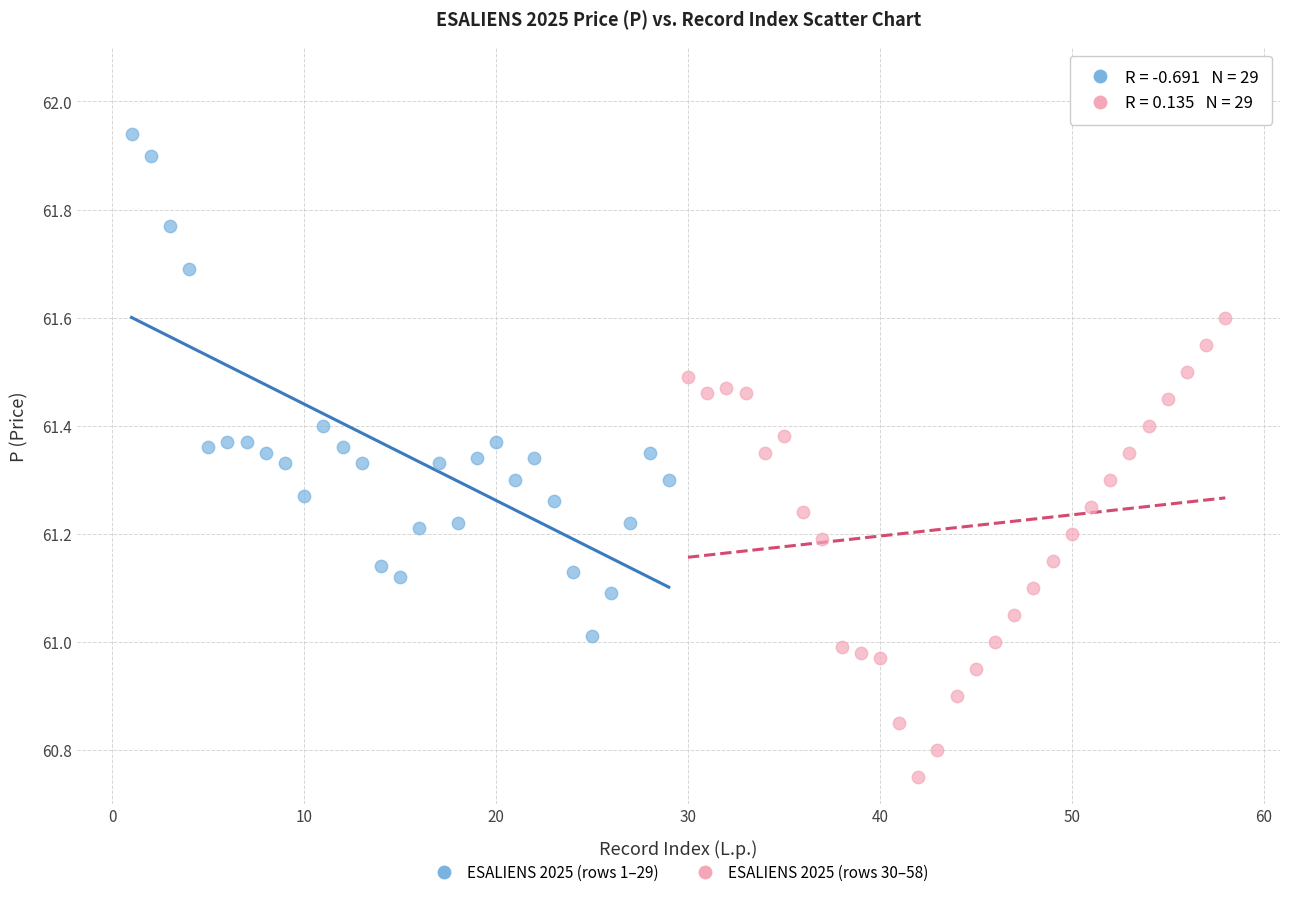

Which series contains the highest Y value?

ESALIENS 2025 (rows 1–29)